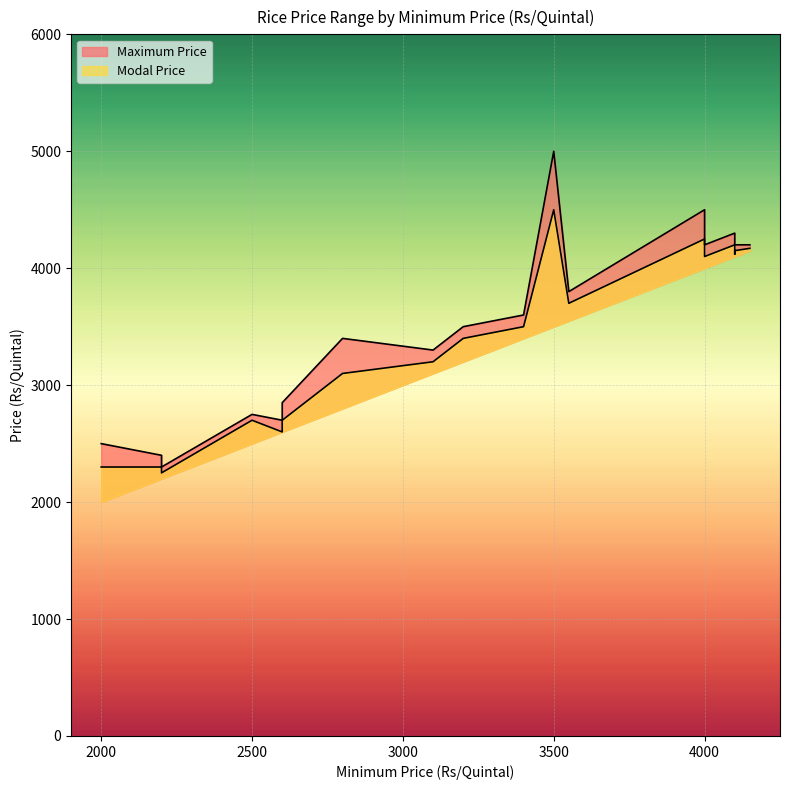

What is the minimum value shown in the chart?

2250